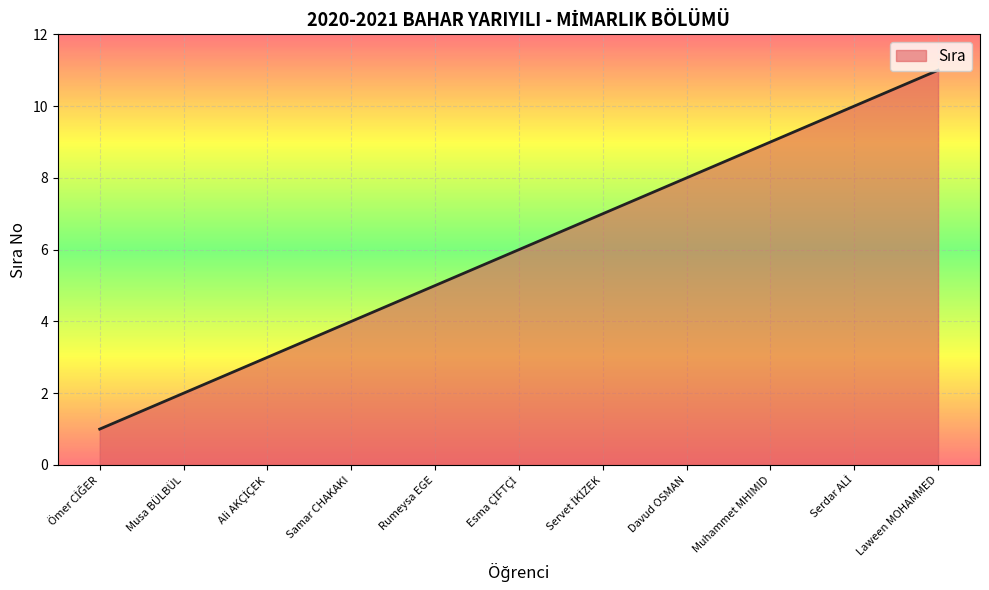

How many series are shown in this chart?

1